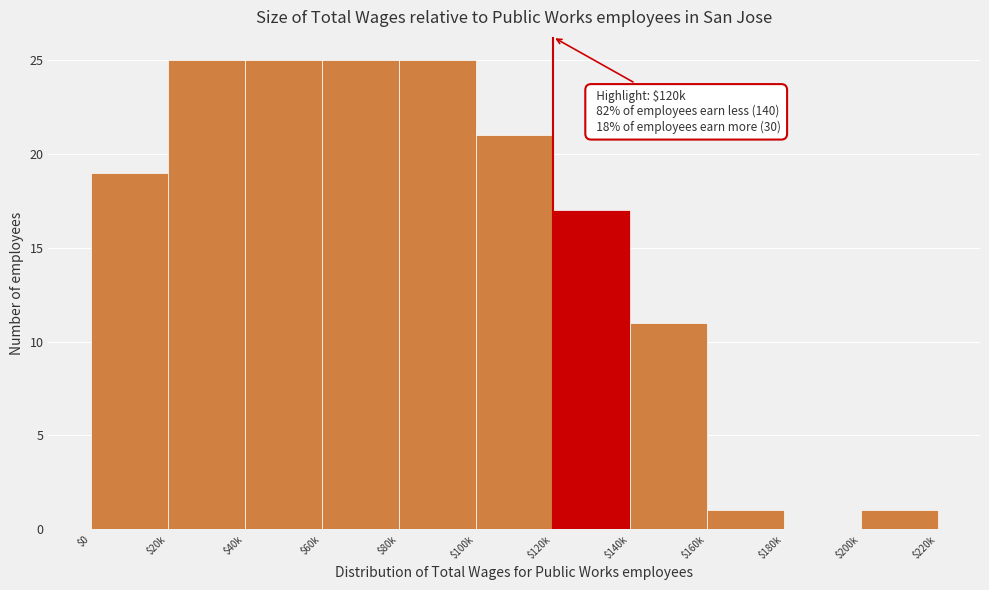

What is the sum of all values?

170